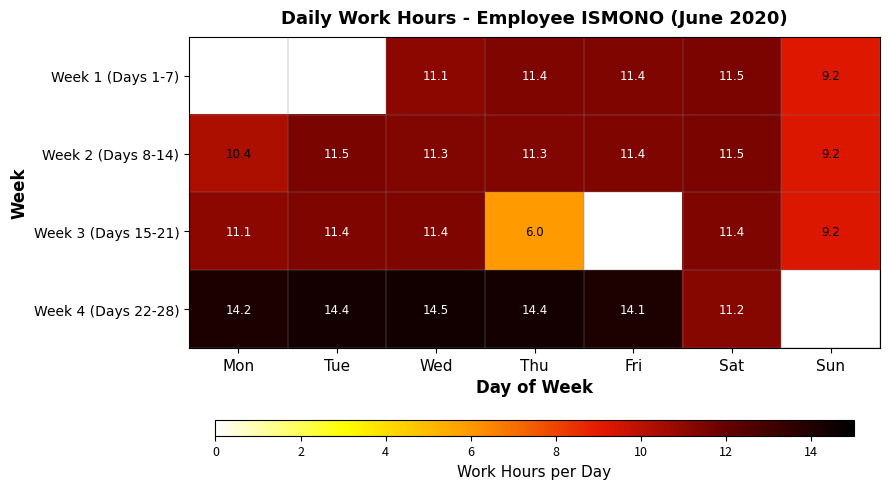

How many distinct data groups are displayed?

4